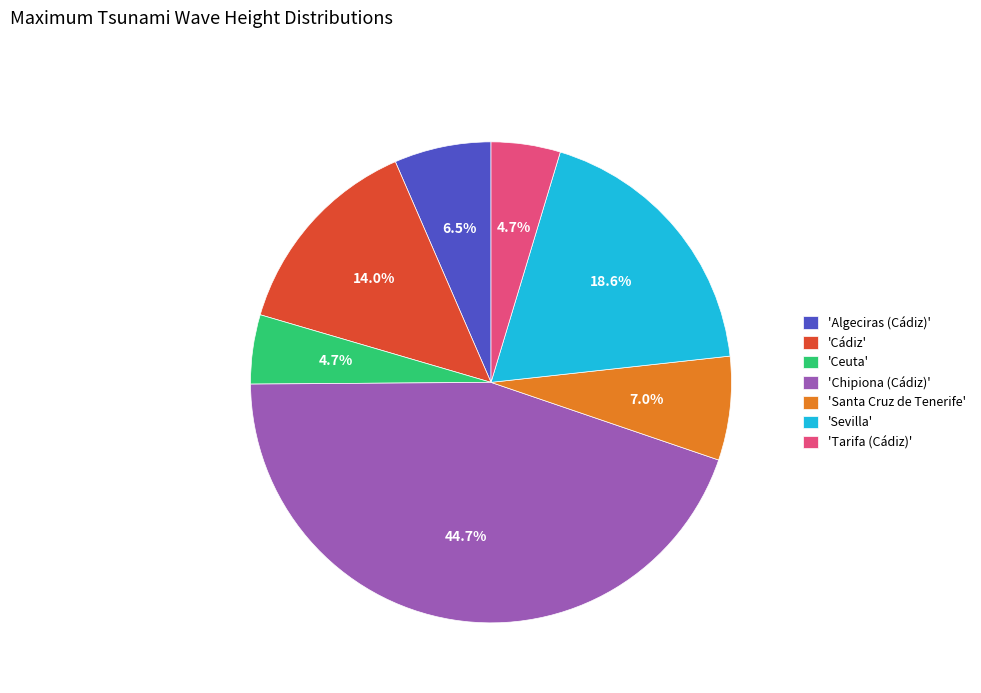

Is the sum of 'Sevilla' and 'Santa Cruz de Tenerife' greater than half?

No